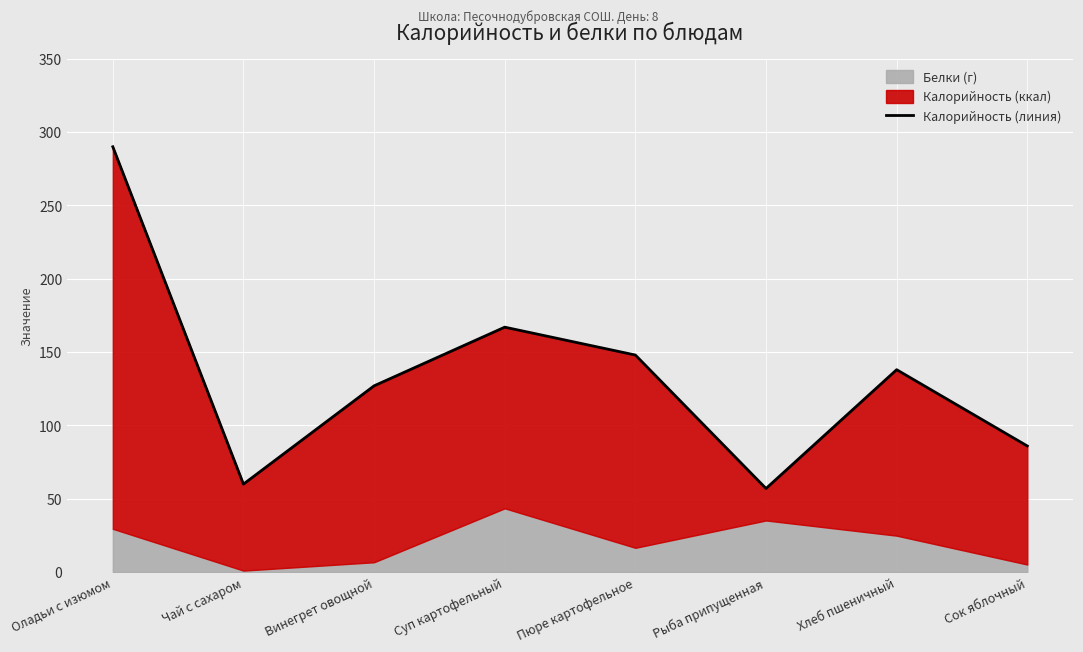

What is the greatest value displayed?

290